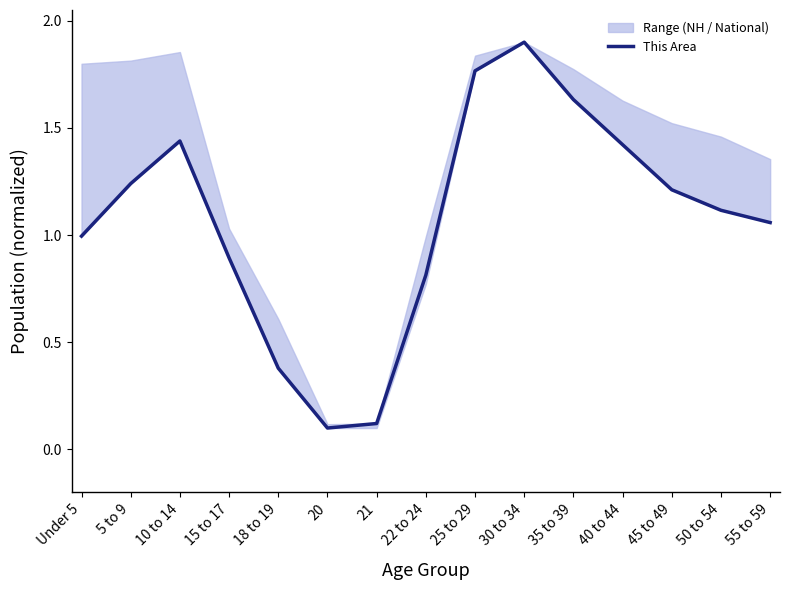

What is the difference between the values at 5 to 9 and Under 5?

0.2